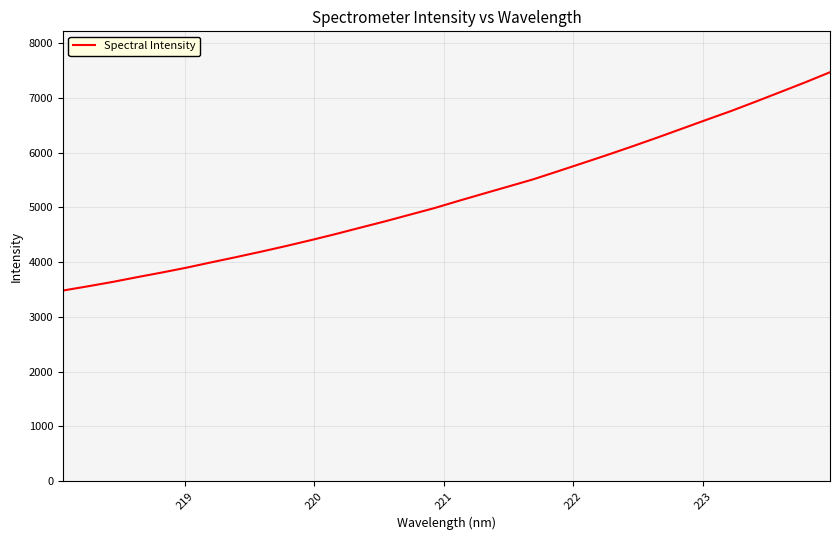

Reading right to left, list all the values displayed in this chart.

7471.1	7286.7	7110.1	6934.7	6762.8	6601.4	6437.6	6274.6	6115.7	5960.9	5810.9	5661.9	5514.5	5383.8	5254.2	5123.0	4988.4	4867.0	4745.2	4629.9	4513.0	4401.5	4294.4	4192.2	4093.8	3998.4	3901.0	3811.9	3726.9	3638.9	3558.9	3482.1